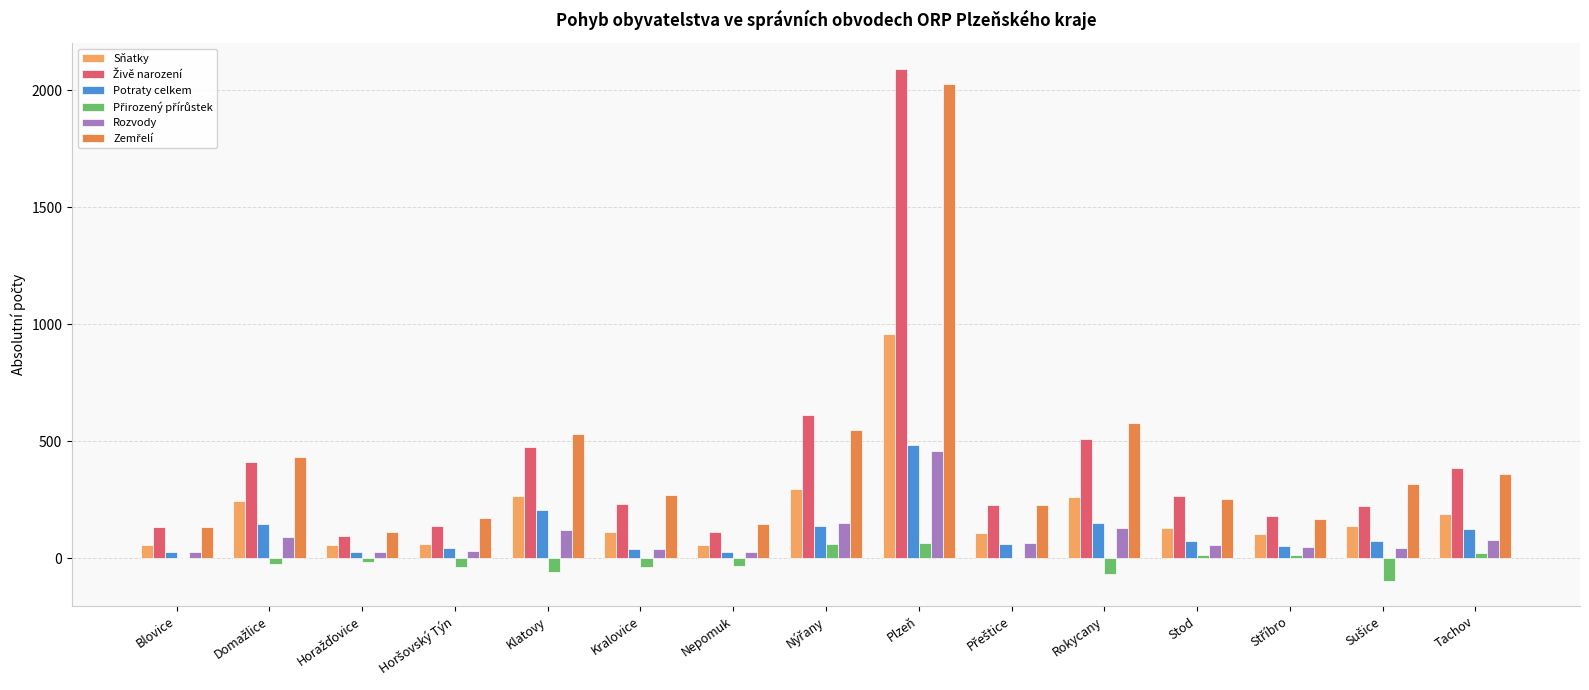

How many distinct data groups are displayed?

6